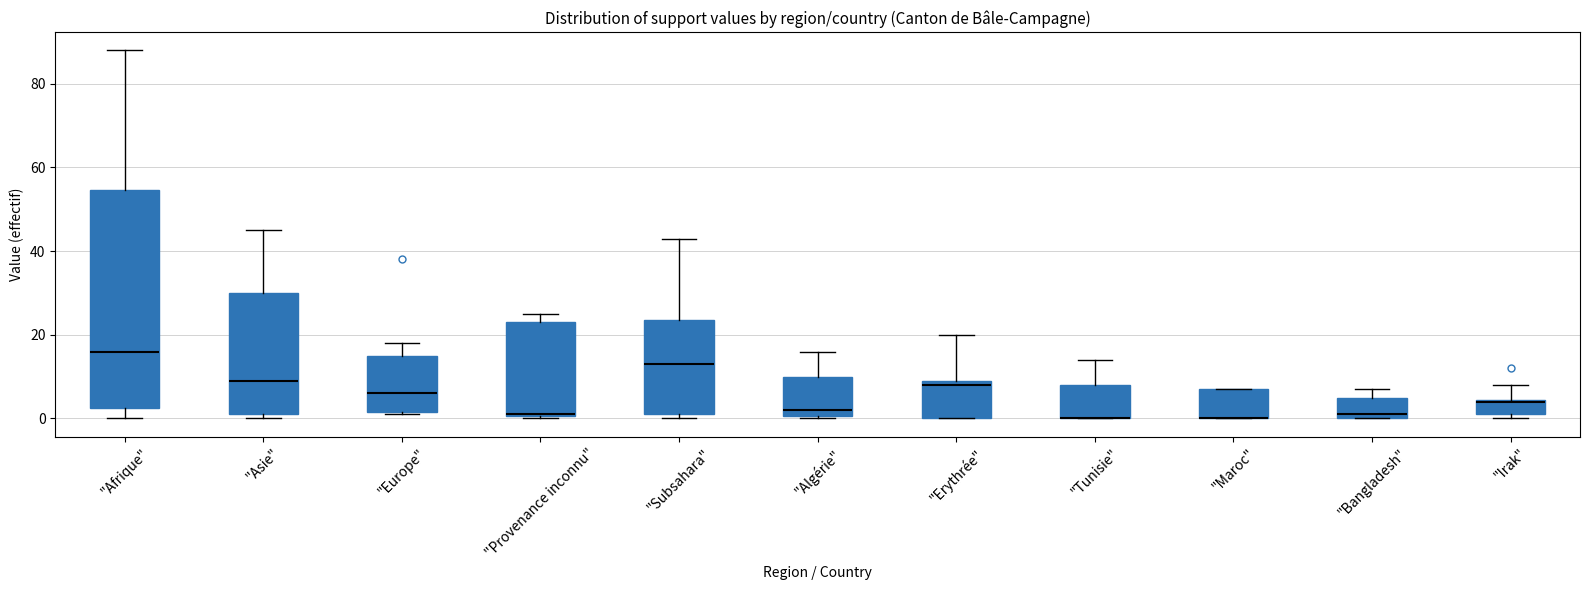

Reading left to right, transcribe this box plot: for each box, give where its median line is, the range the box spans, and where its two whiskers end, as read against the y-axis. The values are not printed on the chart, so give them approximately, as read against the axis.

"Afrique": median 16, box 2 to 54, whiskers 0 to 88
"Asie": median 10, box 2 to 30, whiskers 0 to 46
"Europe": median 6, box 2 to 16, whiskers 2 to 18
"Provenance inconnu": median 2, box 0 to 24, whiskers 0 to 26
"Subsahara": median 14, box 2 to 24, whiskers 0 to 44
"Algérie": median 2, box 0 to 10, whiskers 0 to 16
"Erythrée": median 8, box 0 to 10, whiskers 0 to 20
"Tunisie": median 0 (drawn on the box's lower edge), box 0 to 8, whiskers 0 to 14
"Maroc": median 0 (drawn on the box's lower edge), box 0 to 8, whiskers 0 to 8
"Bangladesh": median 2, box 0 to 6, whiskers 0 to 8
"Irak": median 4, box 2 to 4, whiskers 0 to 8